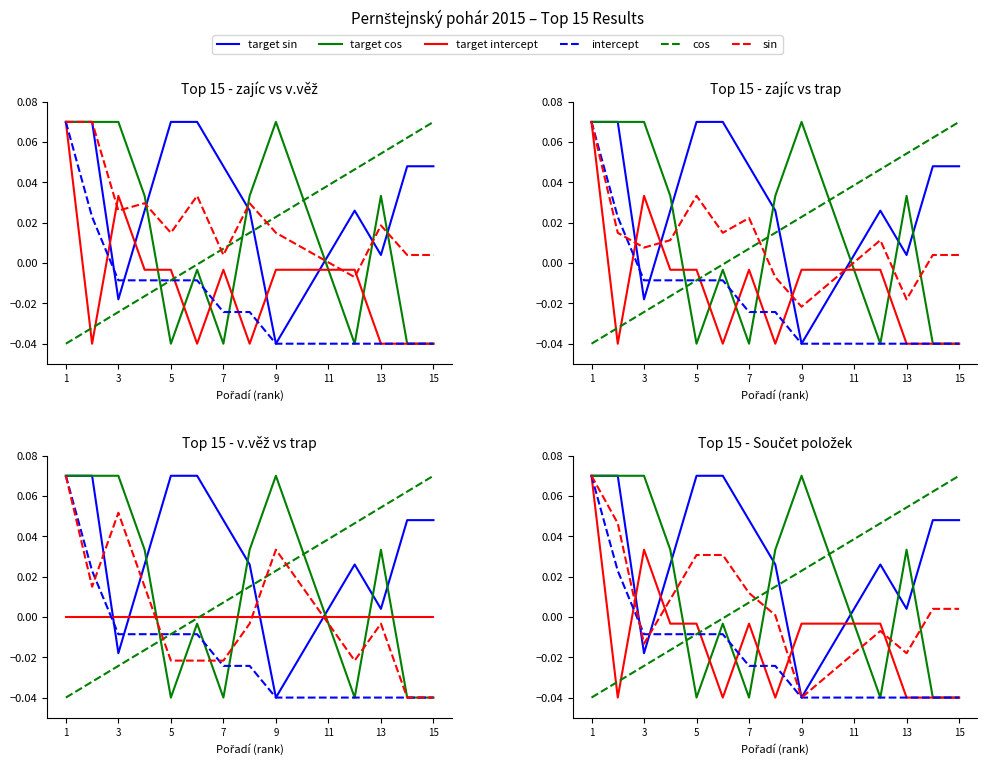

After their last crossing, which series has the higher values: target cos or intercept?

target cos